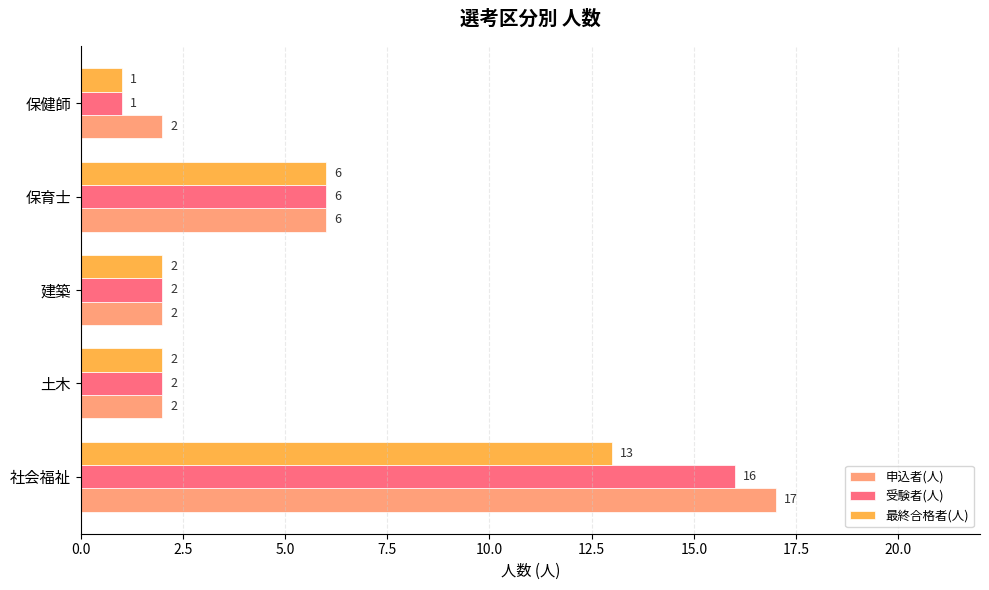

How many values in the 受験者(人) series are below 2?

1